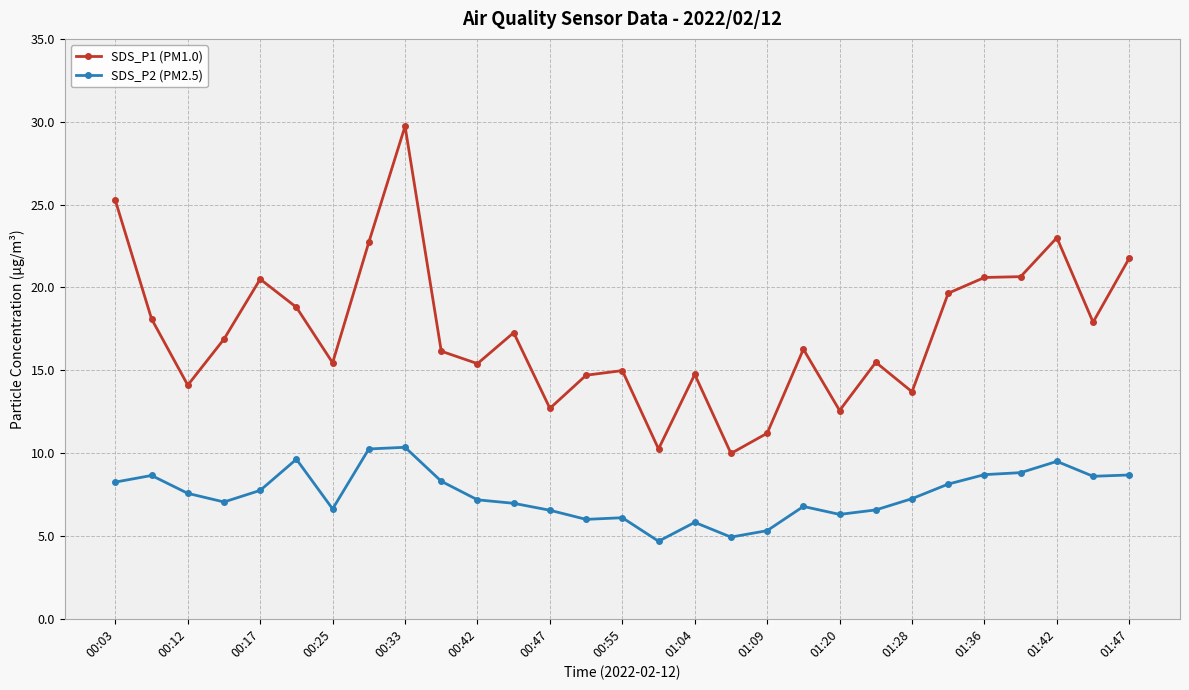

True or false: SDS_P2 (PM2.5) and SDS_P1 (PM1.0) intersect in this chart.

False